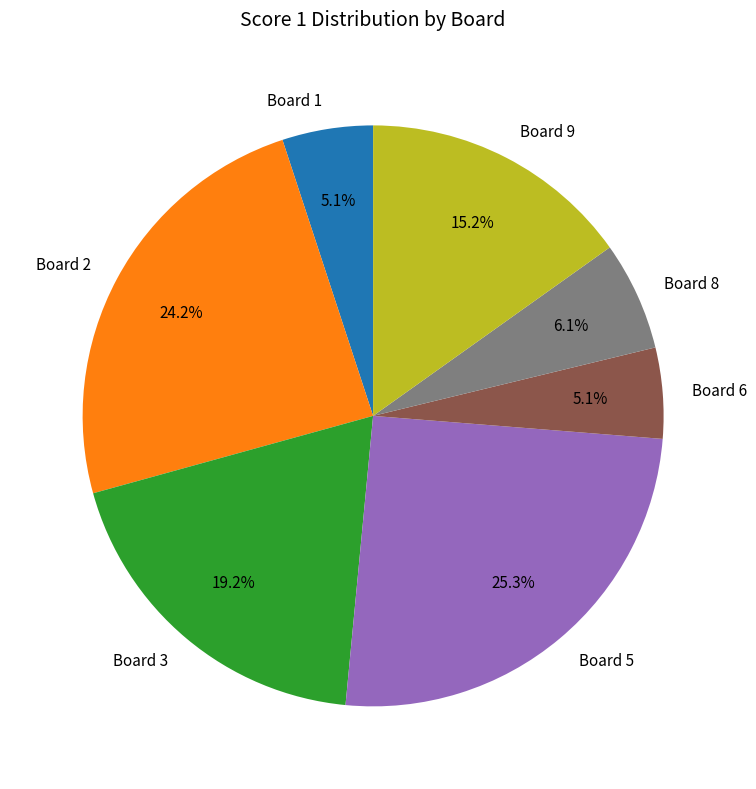

Which has a higher value, Board 3 or Board 6?

Board 3